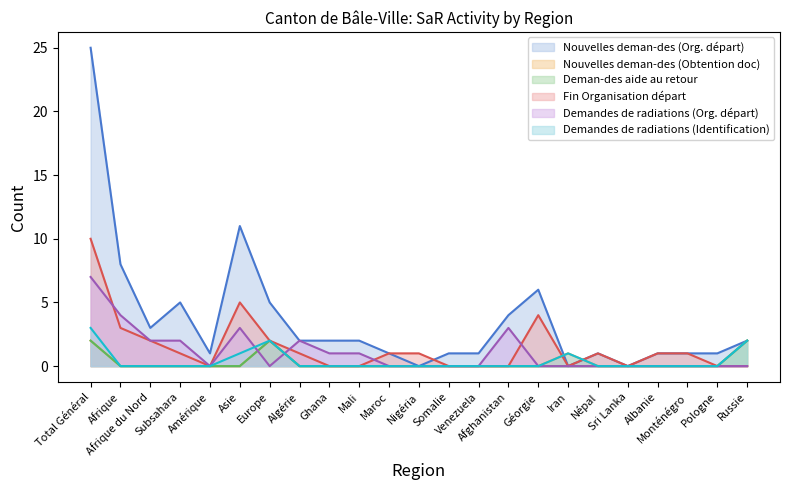

How many values in the Demandes de radiations (Org. départ) series exceed 0?

9